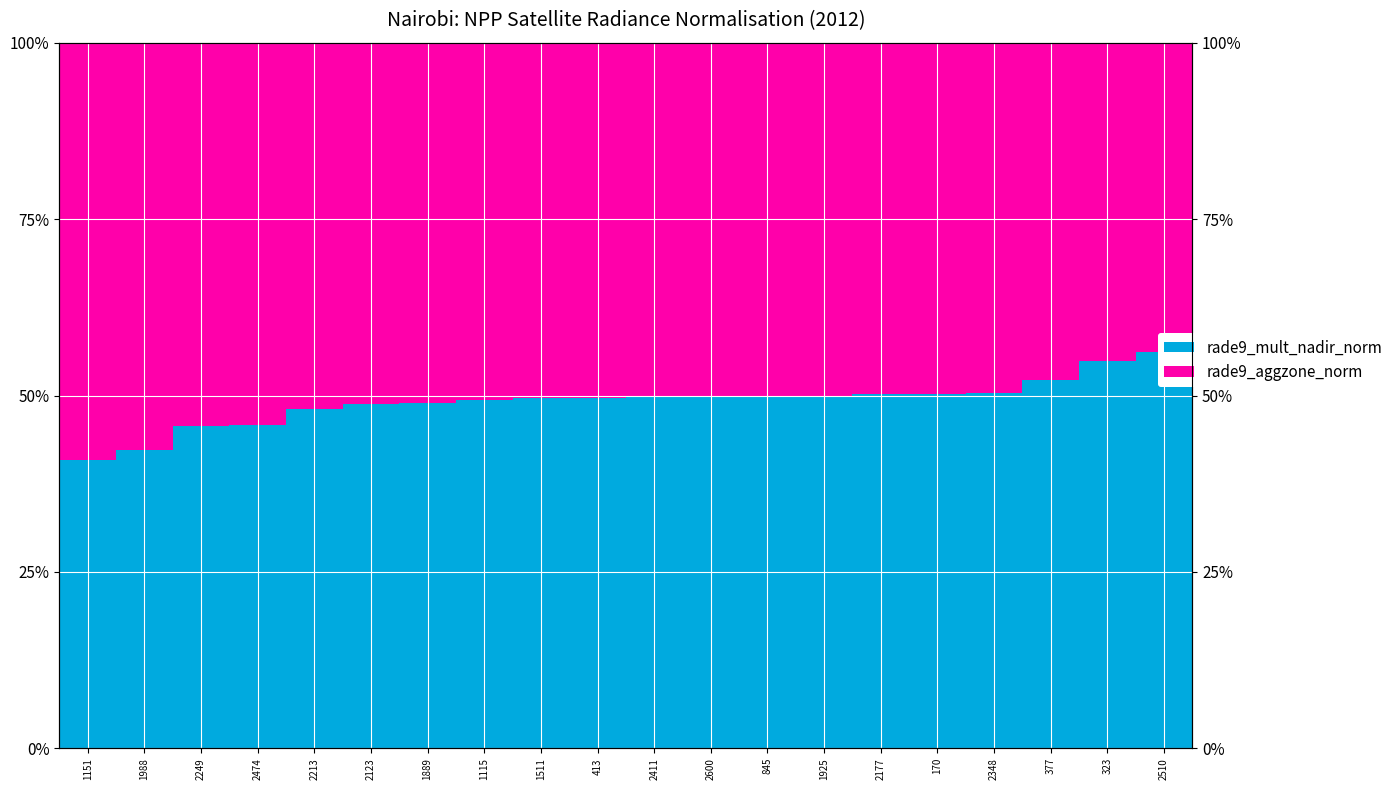

What is the label of the 18th bar from the left?

377